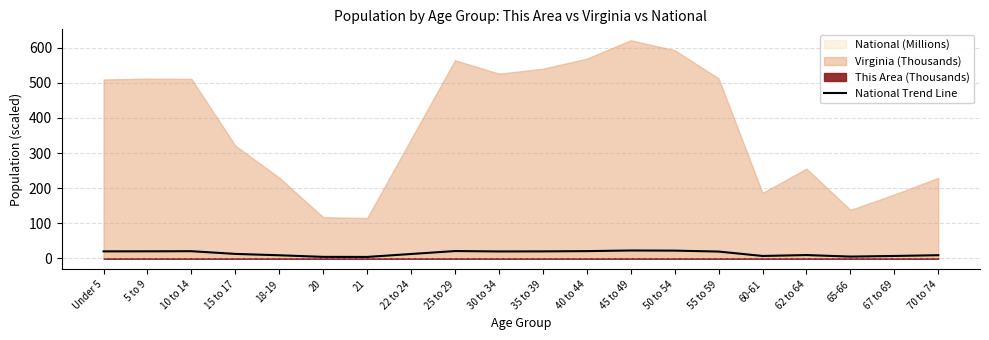

The chart shows a value of 7.3 at 22 to 24. True or false?

False